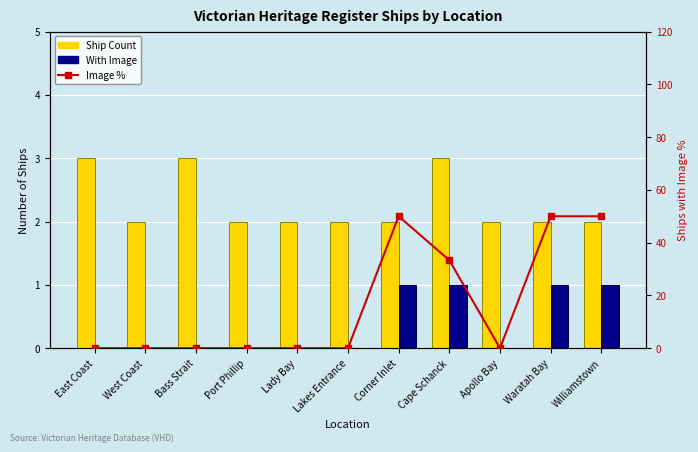

What is the difference between the maximum and second lowest values in the With Image series?

1.0